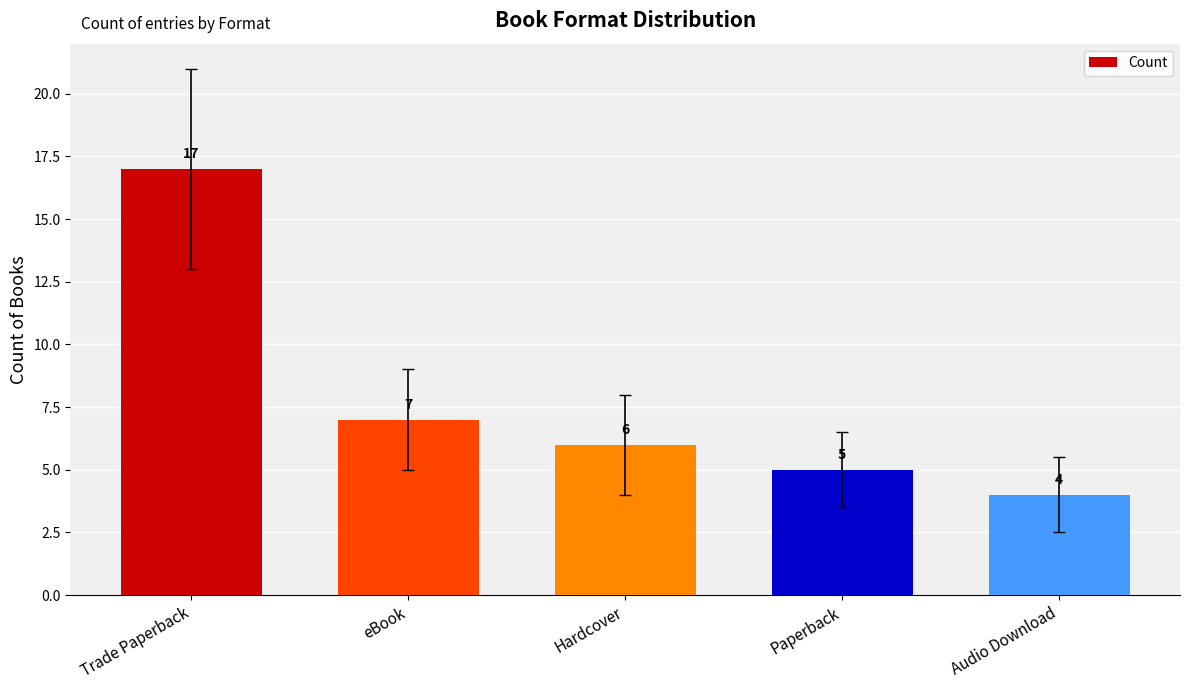

Is it true that the value at Paperback is 5?

True